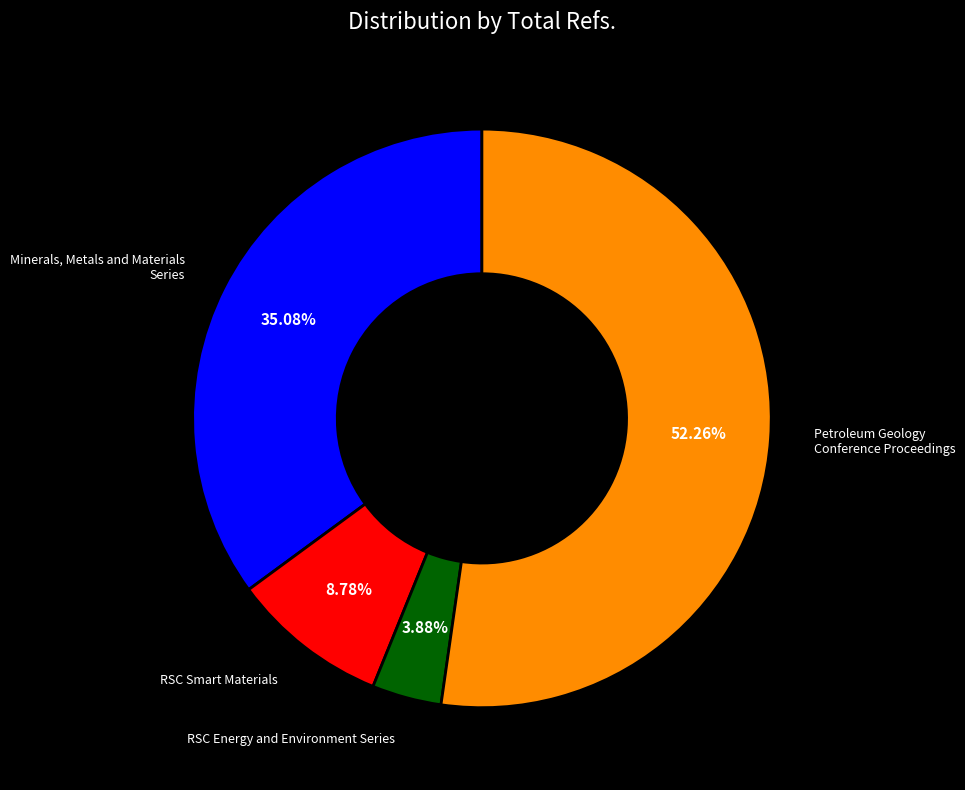

Is there a majority slice in this chart?

Yes